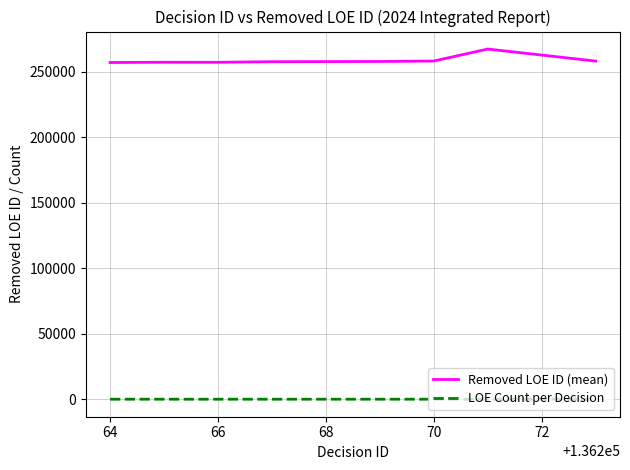

What are all the series names shown in the legend?

Removed LOE ID (mean), LOE Count per Decision